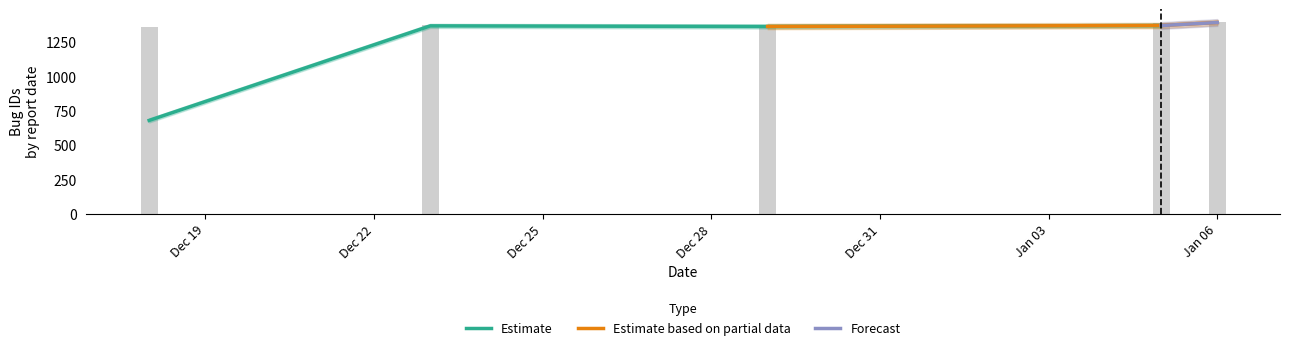

Are the bars grouped side by side (vs. stacked)?

No